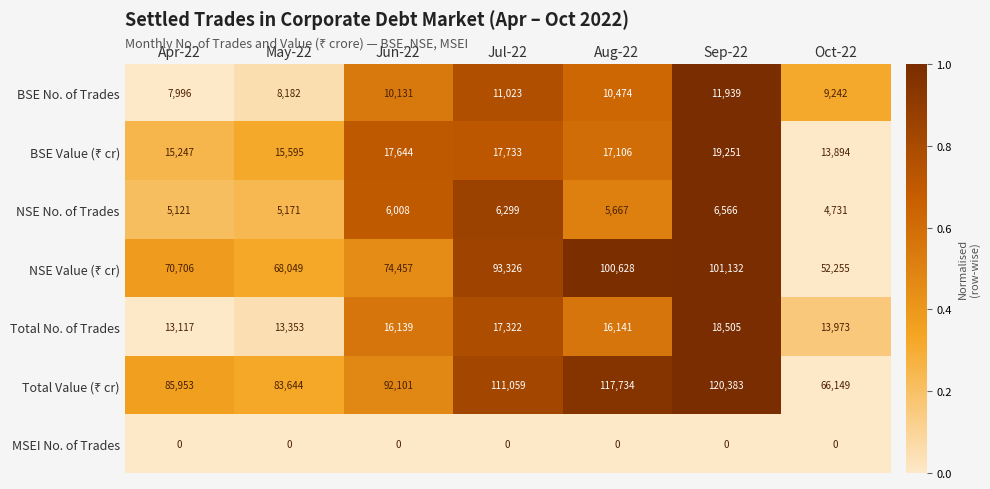

What is the difference between the second highest and minimum values in the Total No. of Trades series?

4205